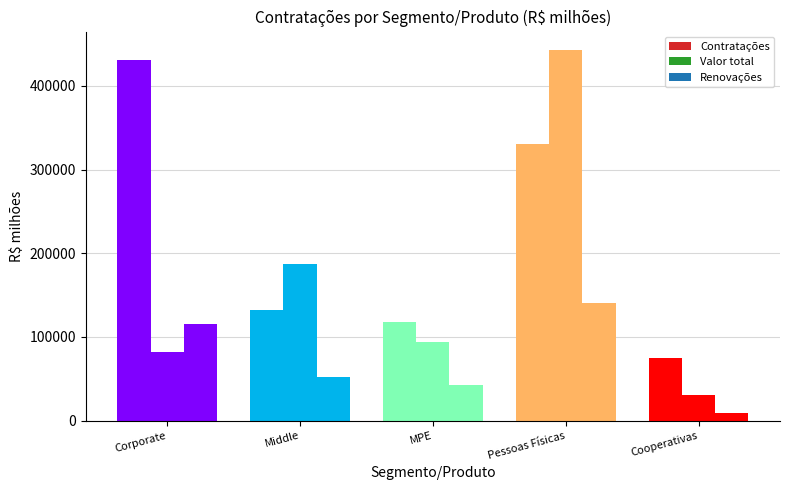

Which series has the widest spread of values?

Valor total